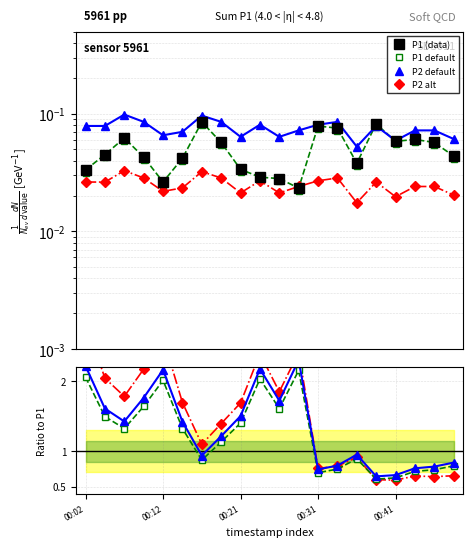

The value of P2 alt at 11 is 0.0. True or false?

True